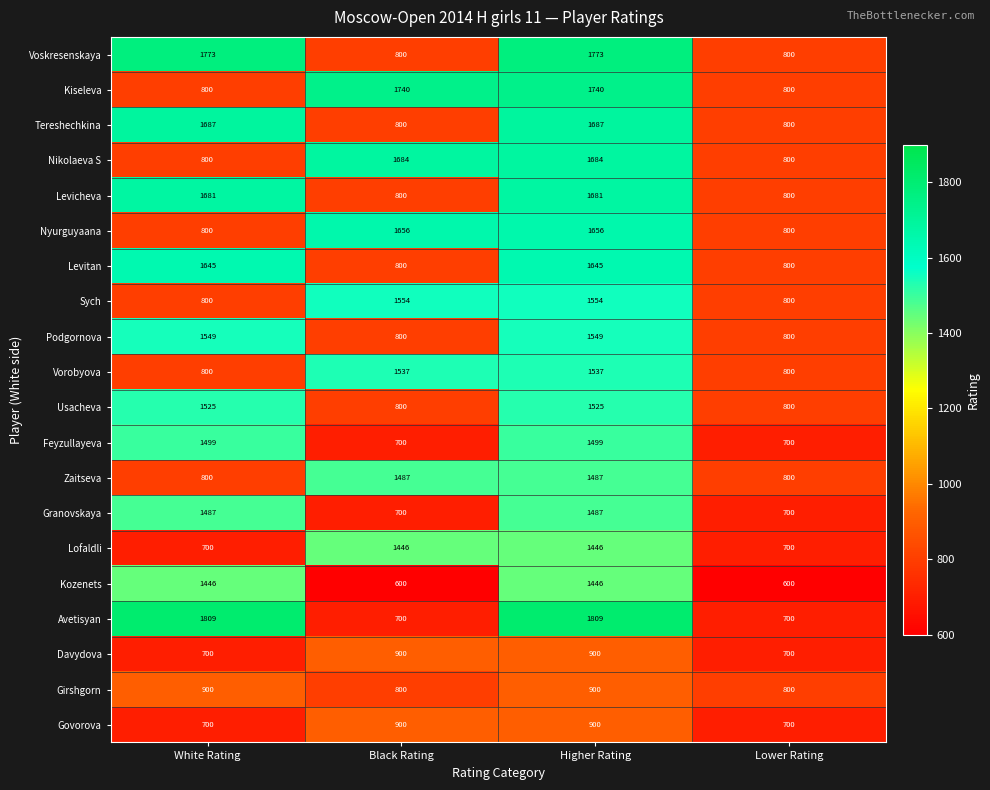

What is the approximate value of Davydova at Black Rating?

900